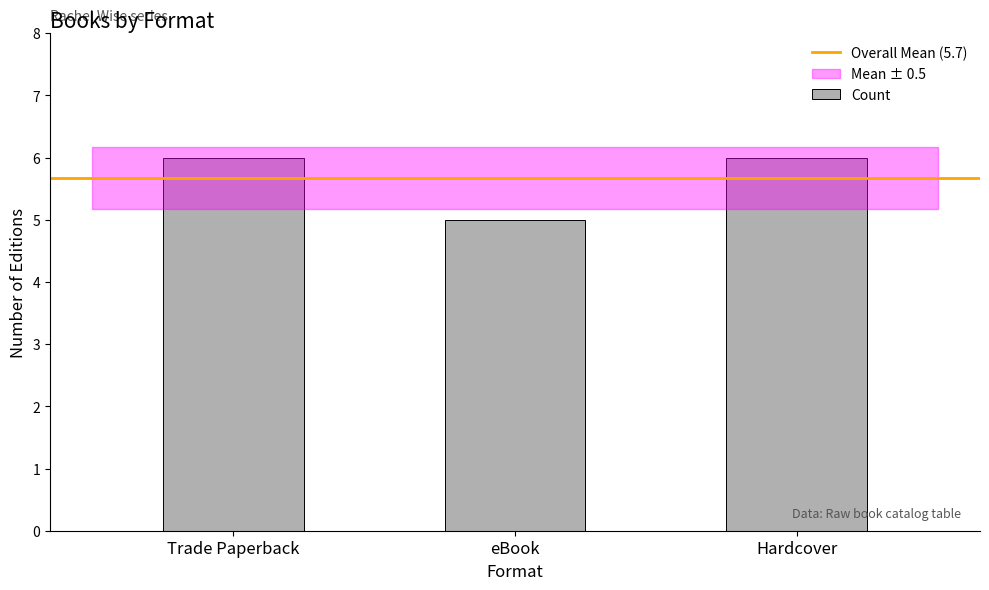

Count the number of categories in the chart.

3